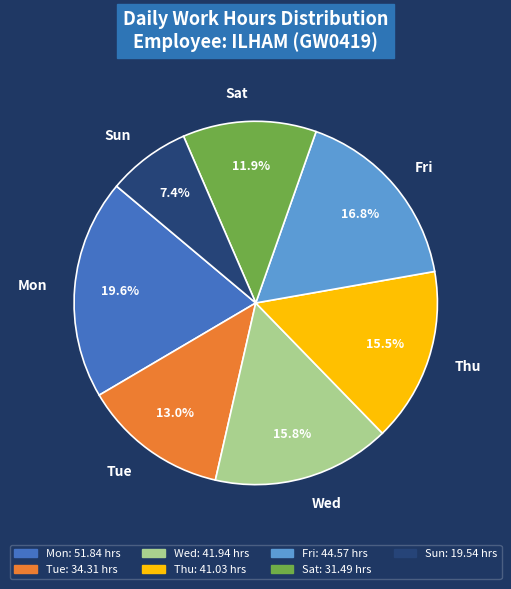

Does Mon represent more than half of the total?

No